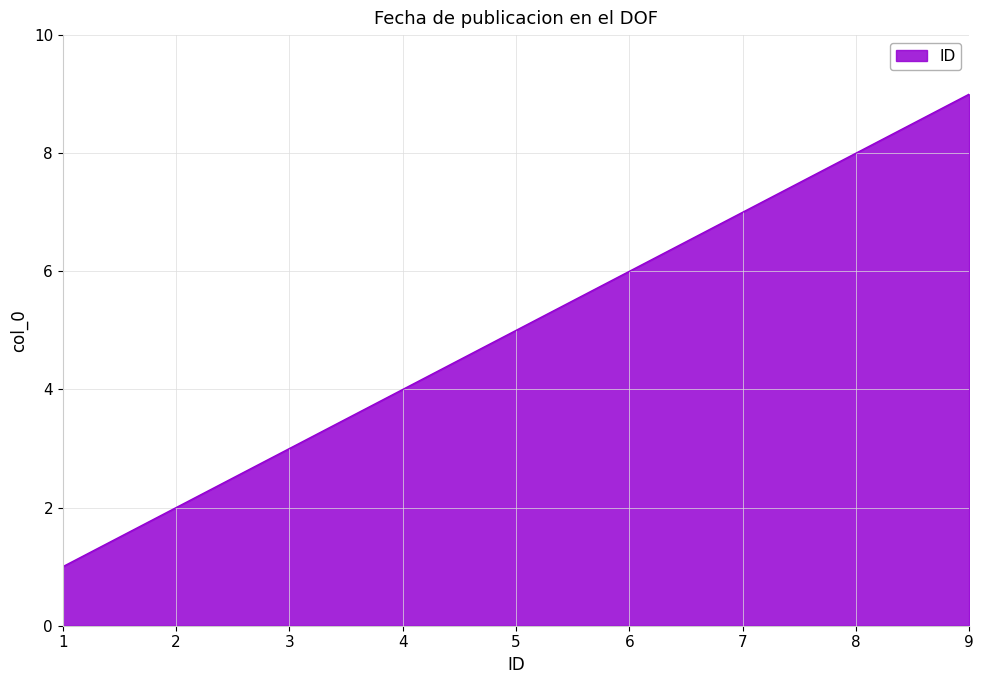

What is the ratio of the value at 7 to the value at 2?

3.5